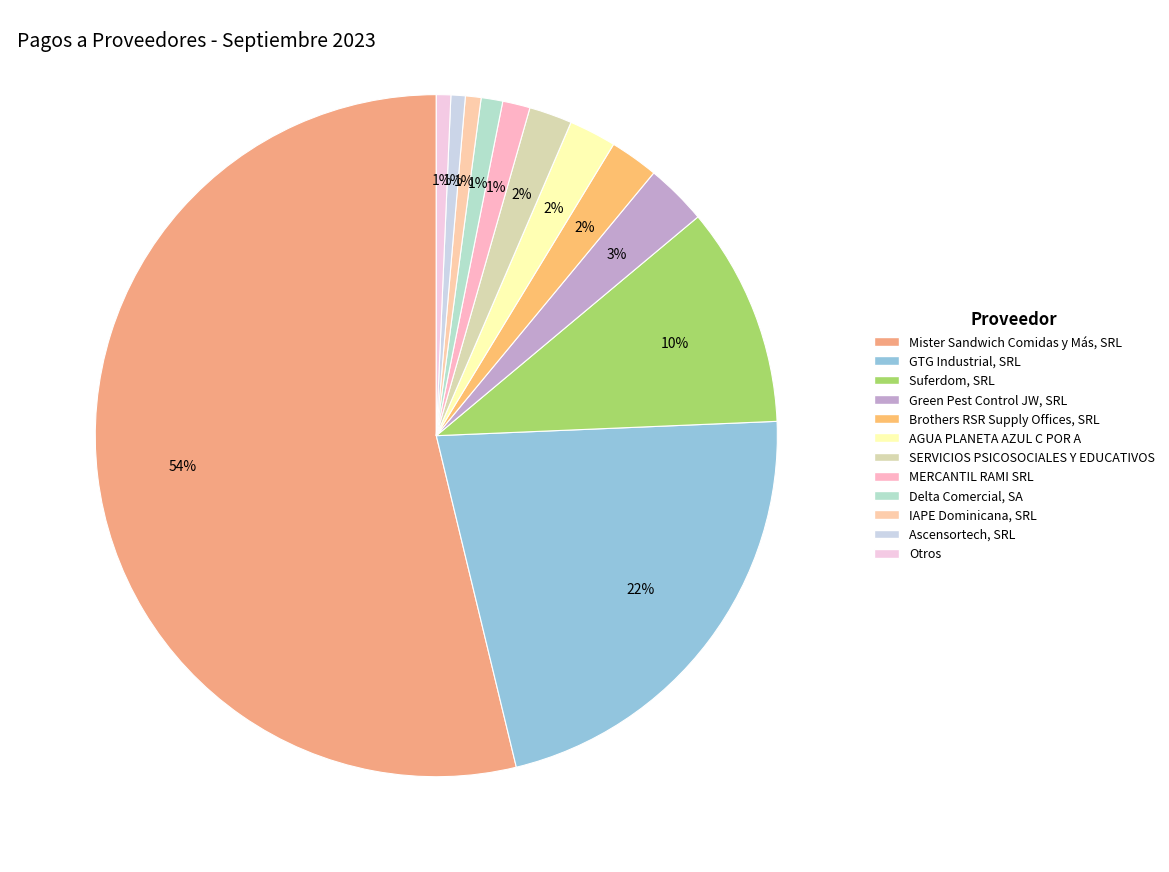

How many slices are in this pie chart?

12